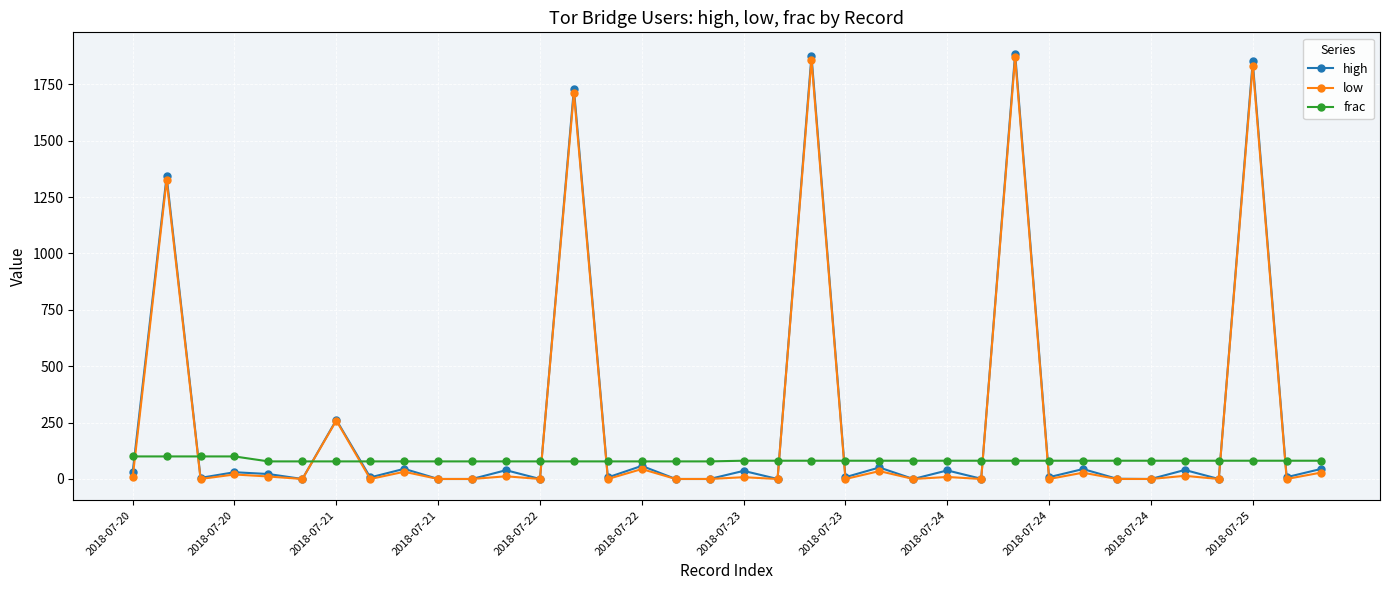

At how many categories does at least one series exceed 1238?

5